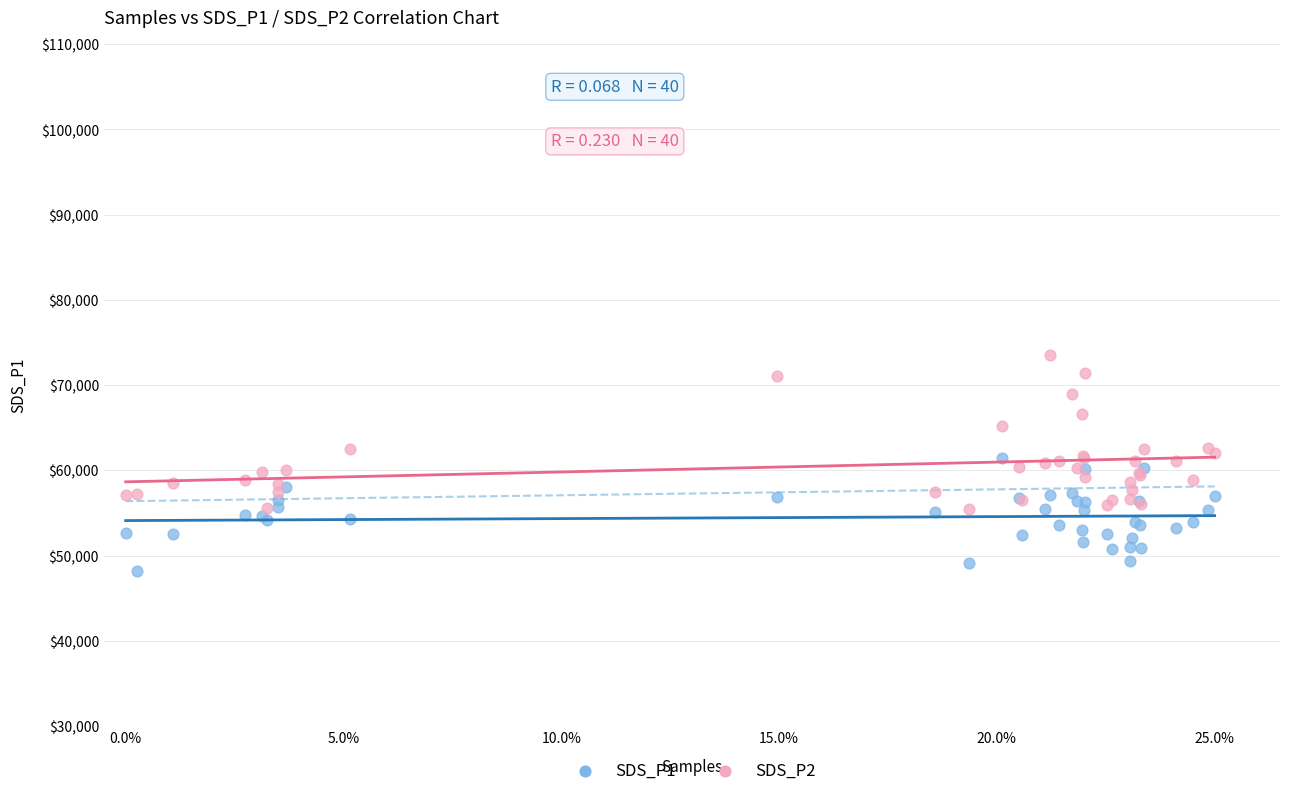

Which series has the widest spread of Y values?

SDS_P2